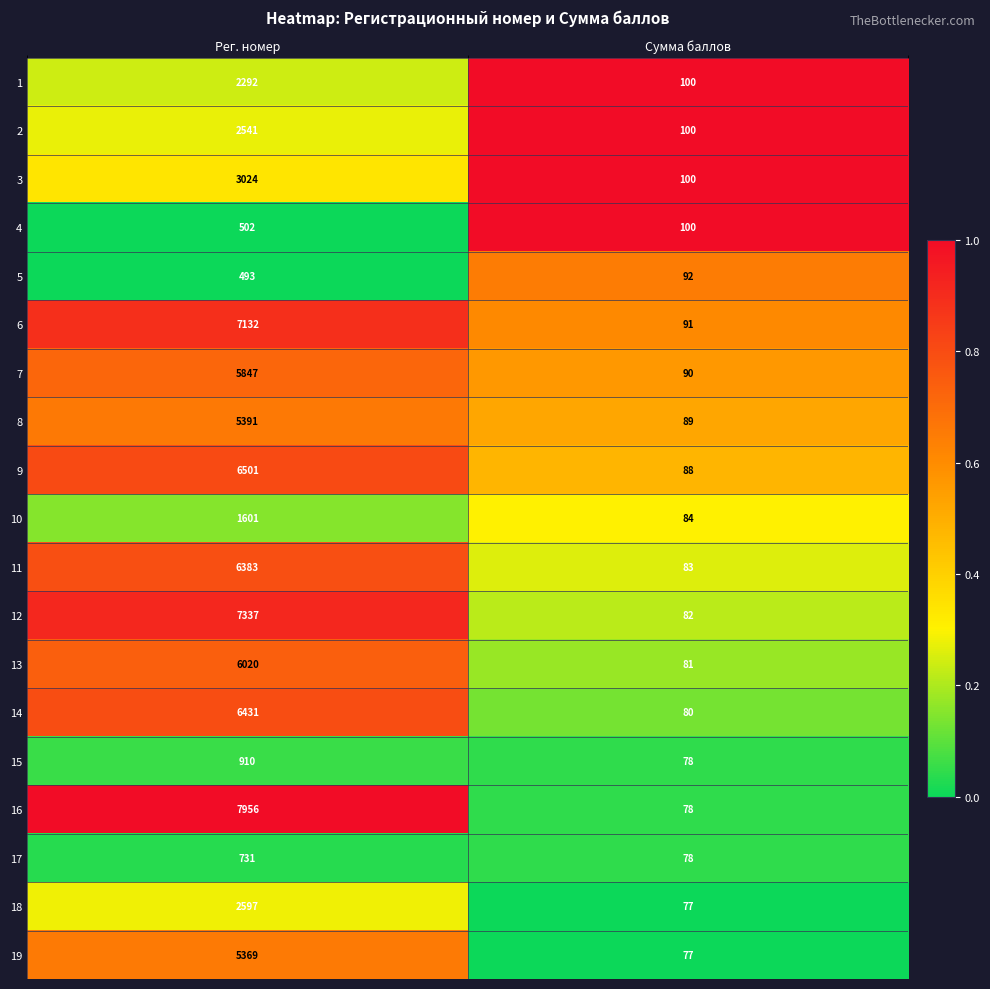

Read the 7 value at Сумма баллов, to the nearest 10.

90